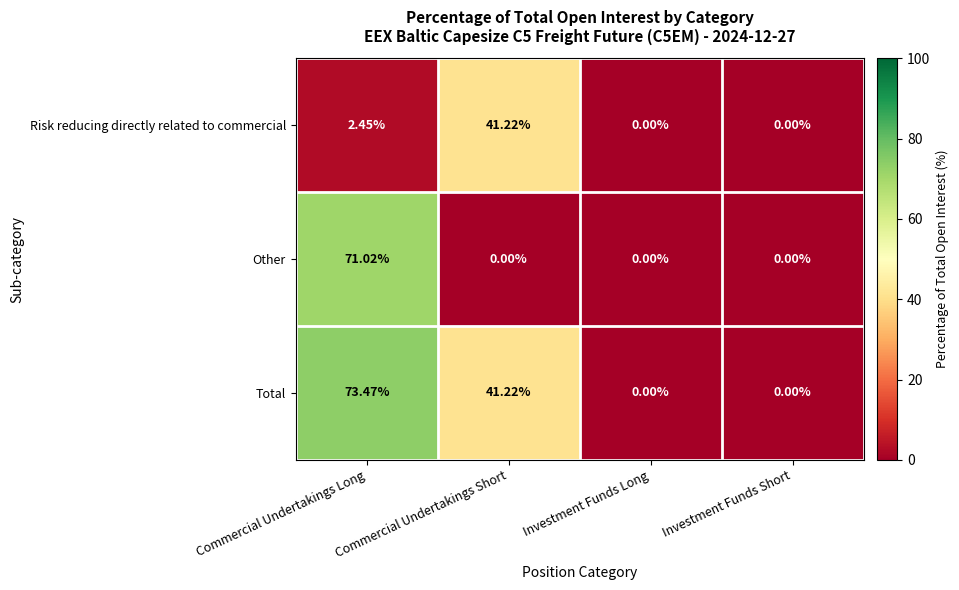

Rank the series by their maximum value, from lowest to highest.

Risk reducing directly related to commercial, Other, Total